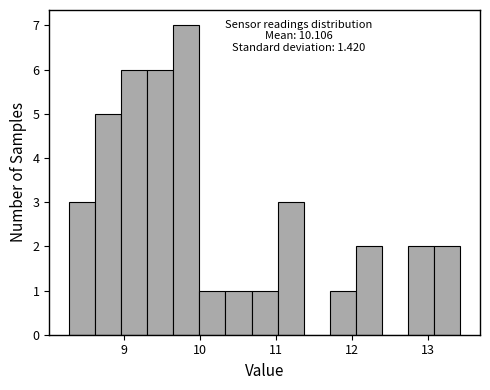

Read against the x-axis, roughly where is the centre of the tallest bar?

9.8